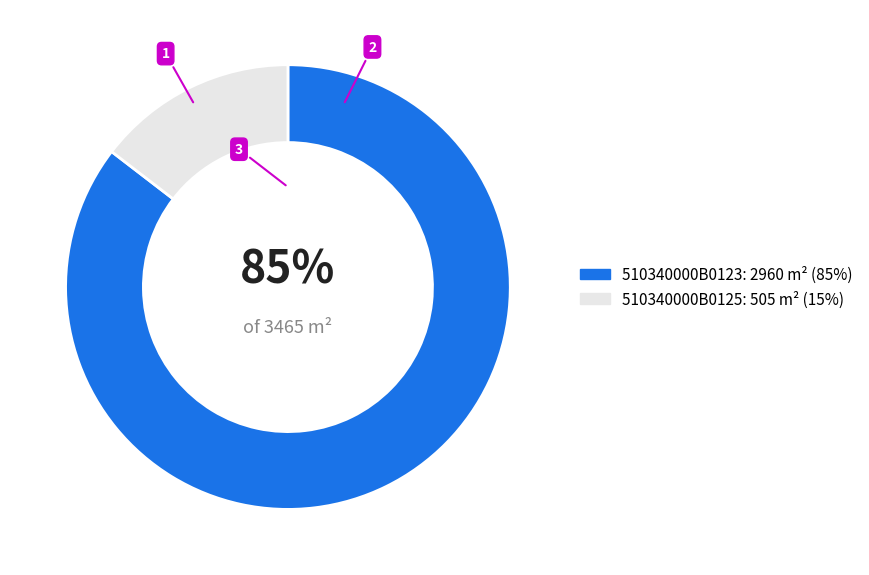

How many slices are in this pie chart?

2